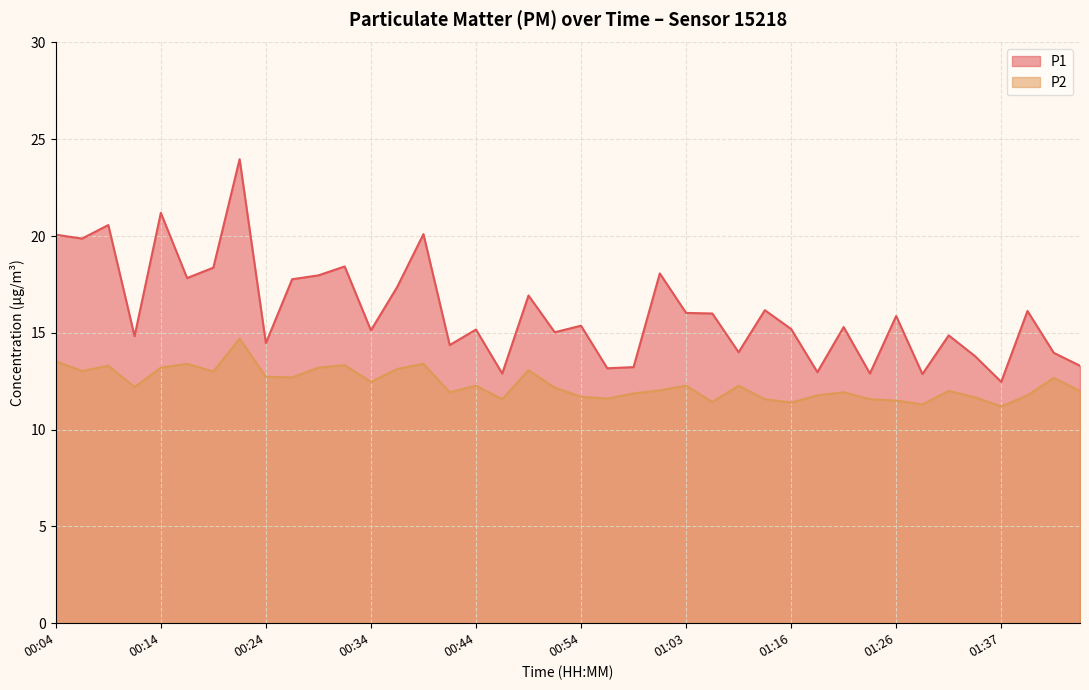

What position from the right is 01:37?

4